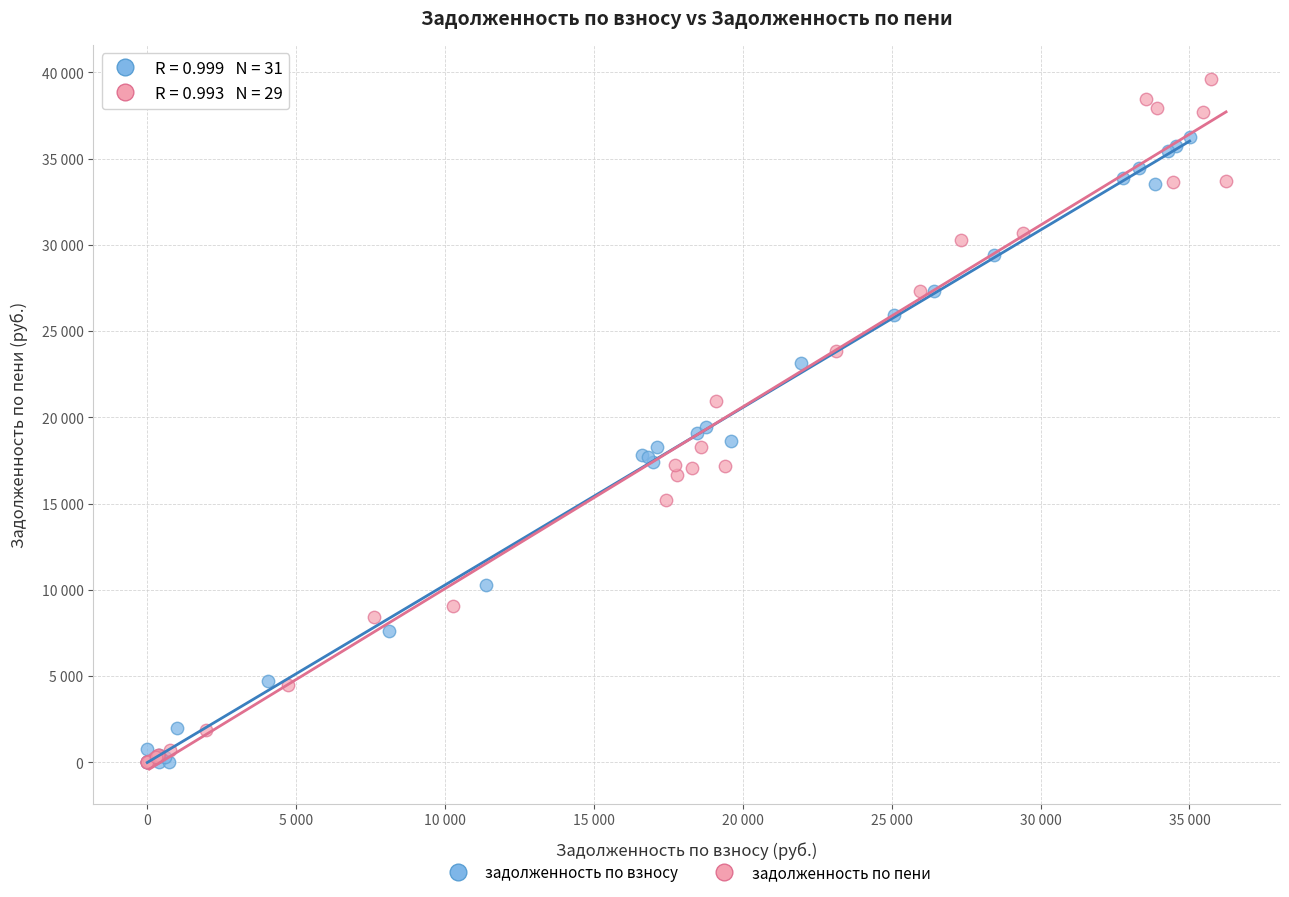

Which series contains the highest Y value?

задолженность по пени